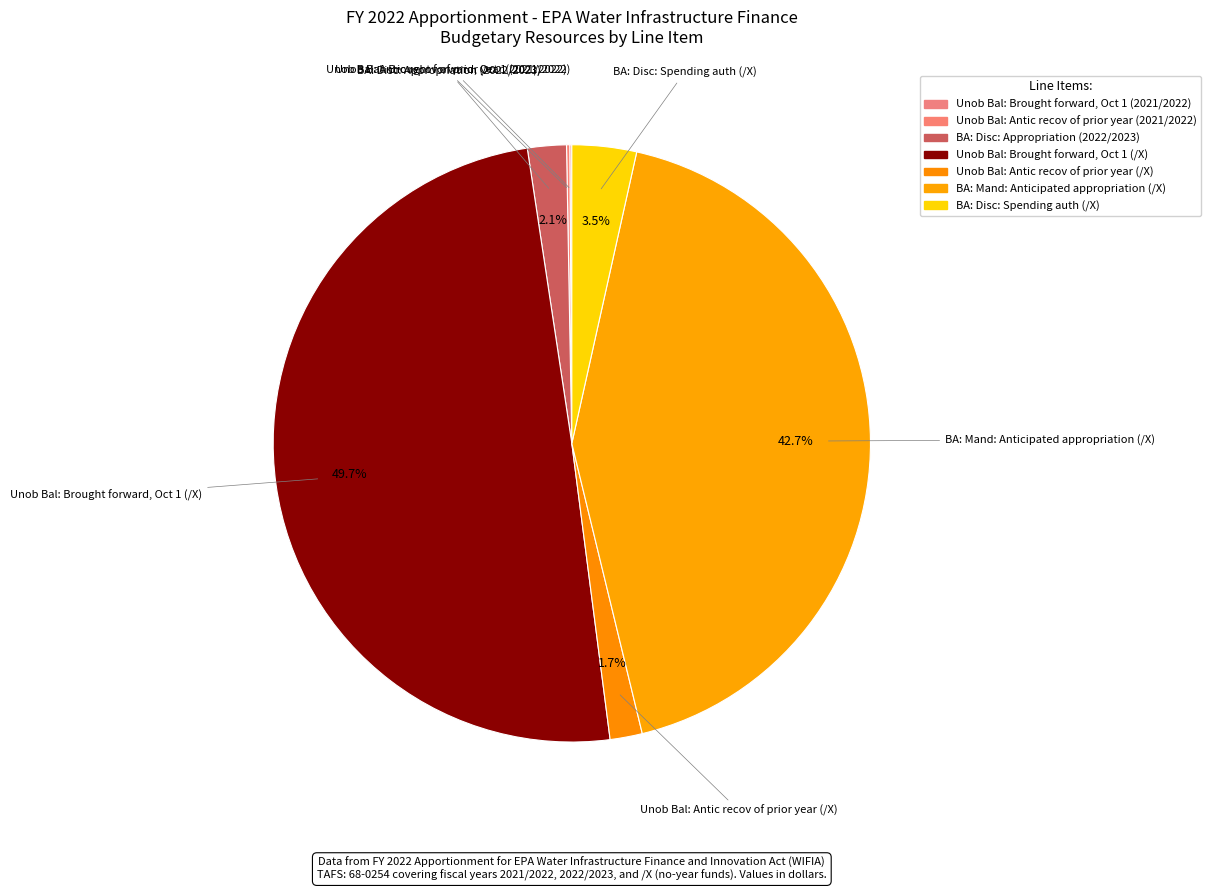

Does any single category account for the majority?

No